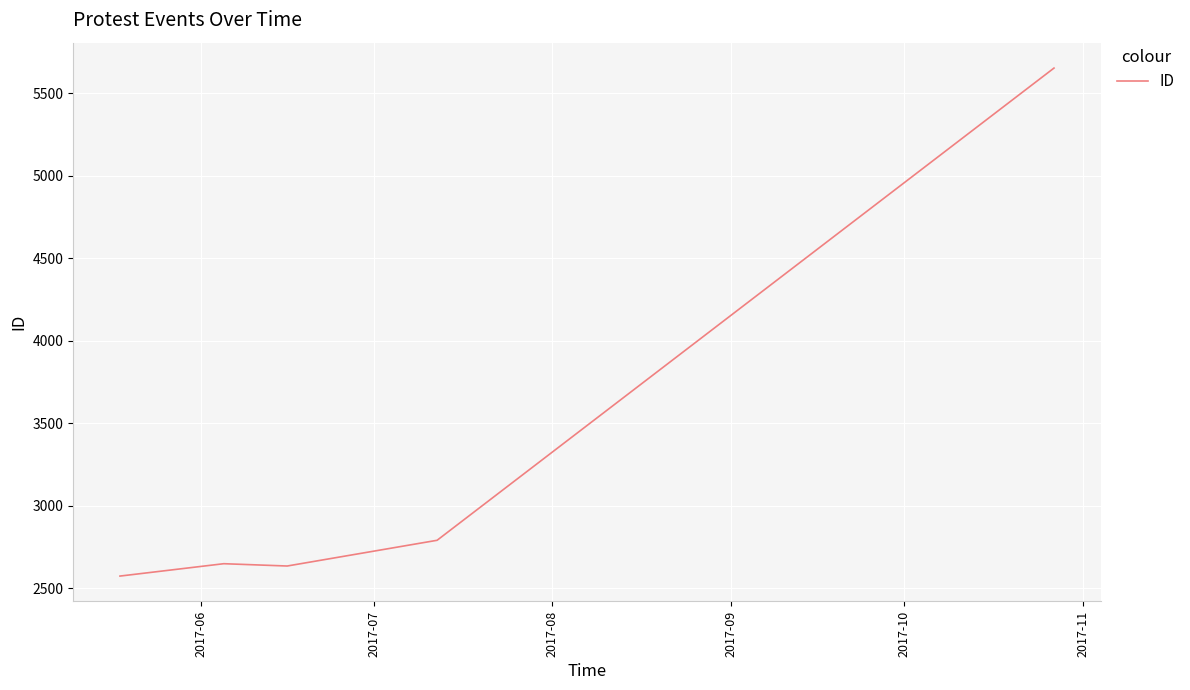

How many values are below 2648?

2